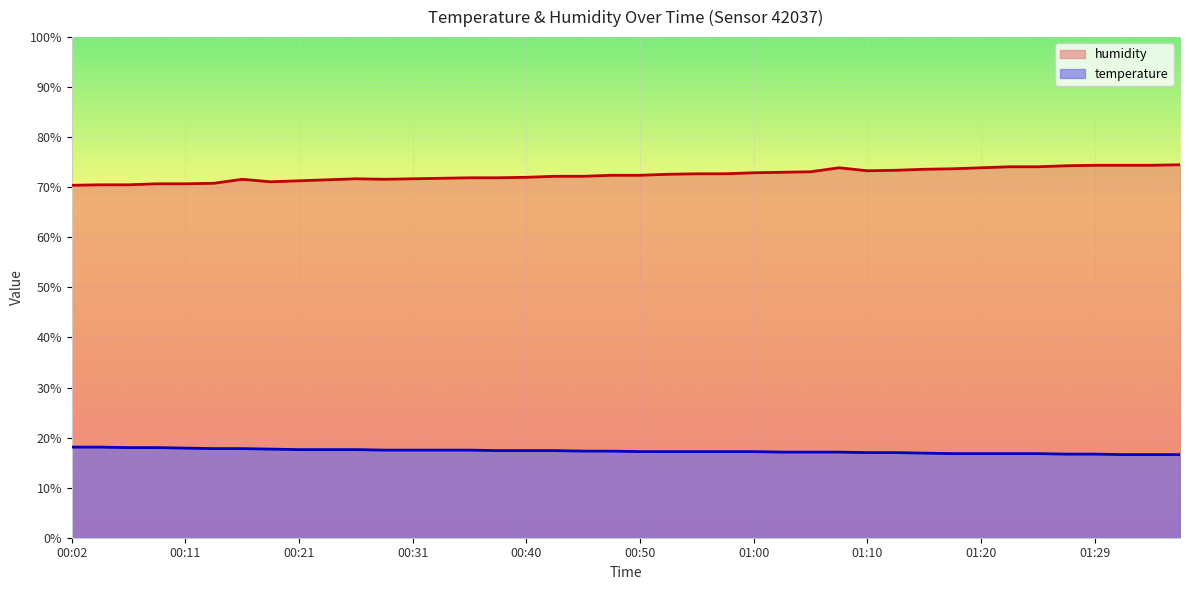

What is the total value across all series at 00:11?

88.6